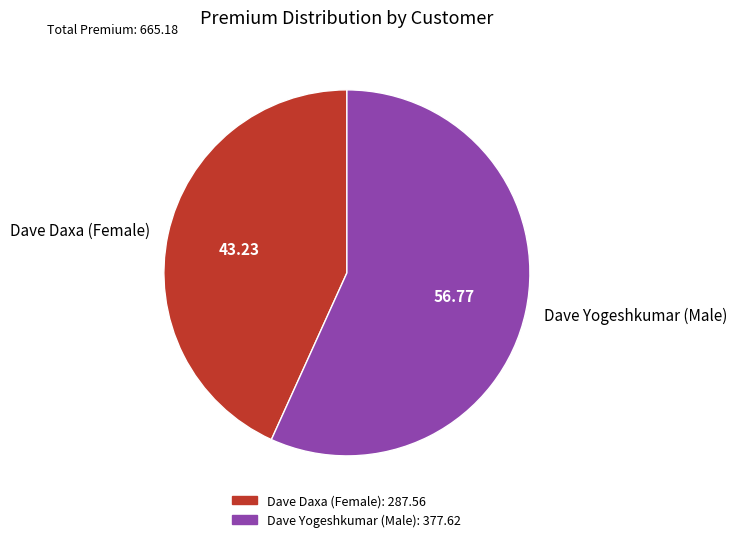

How many slices are in this pie chart?

2